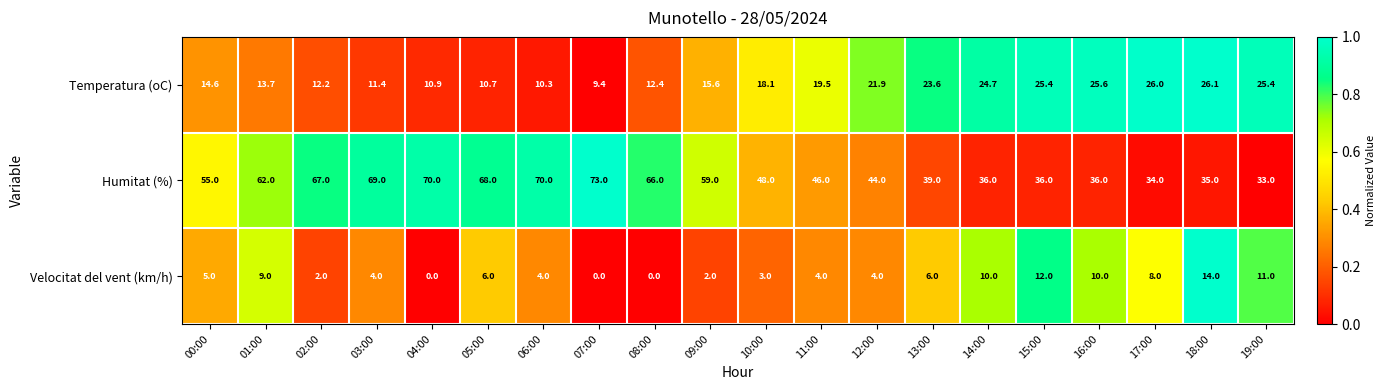

Rank the series by their maximum value, from highest to lowest.

Humitat (%), Temperatura (oC), Velocitat del vent (km/h)